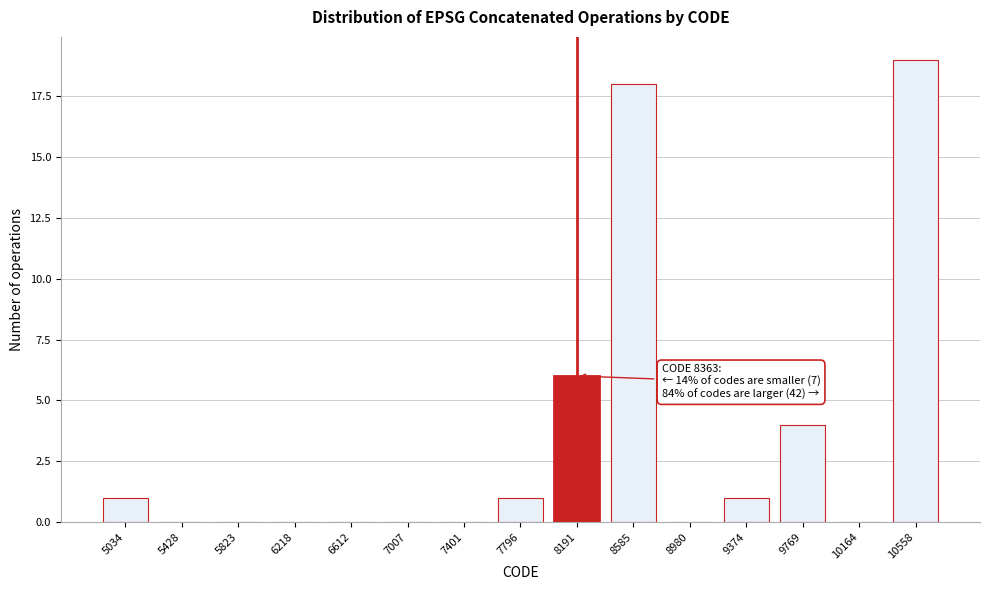

Reading left to right, transcribe all the data shown in this chart.

5034=1	5428=0	5823=0	6218=0	6612=0	7007=0	7401=0	7796=1	8191=6	8585=18	8980=0	9374=1	9769=4	10164=0	10558=19